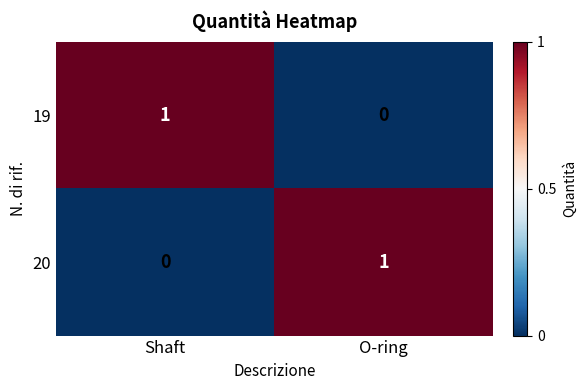

Reading left to right, transcribe all the data shown in this chart.

19: 1	0
20: 0	1